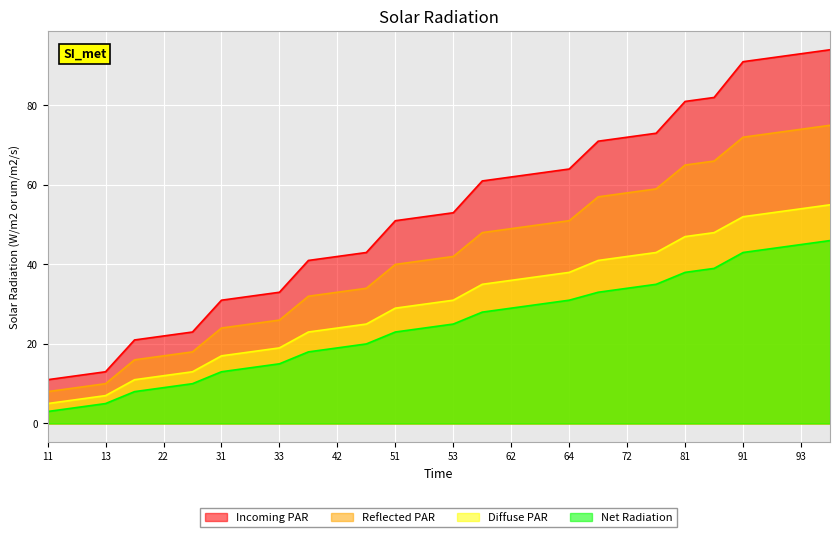

How many data points in Incoming PAR are less than 53?

14